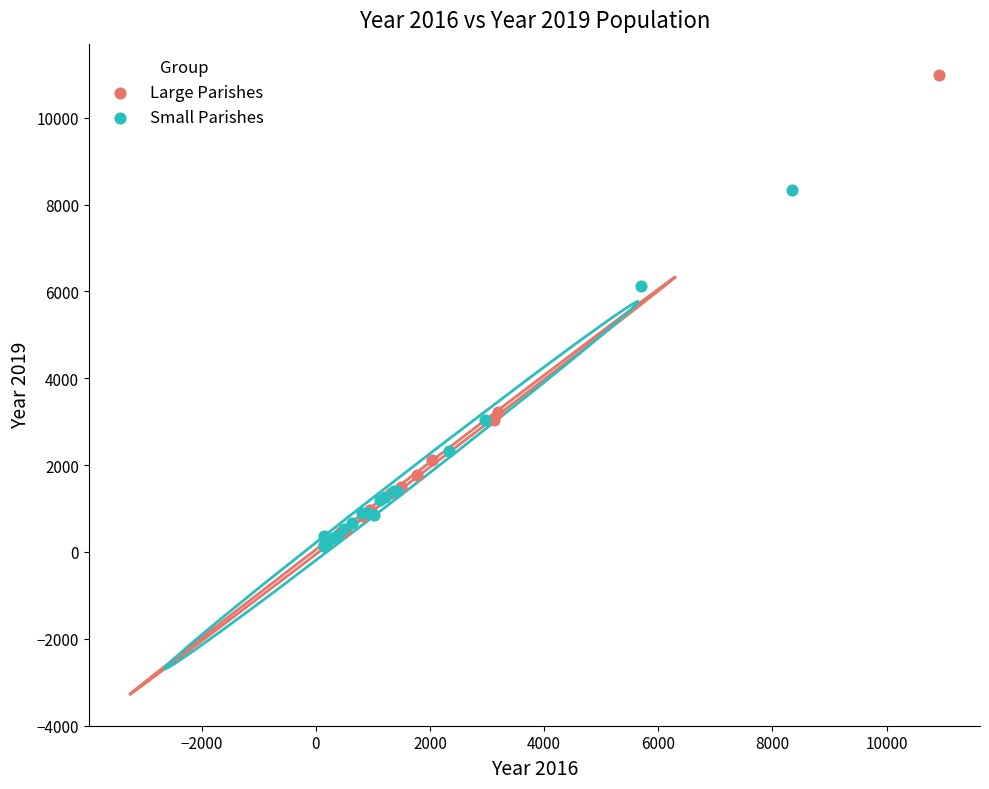

Which series contains the highest Y value?

Large Parishes